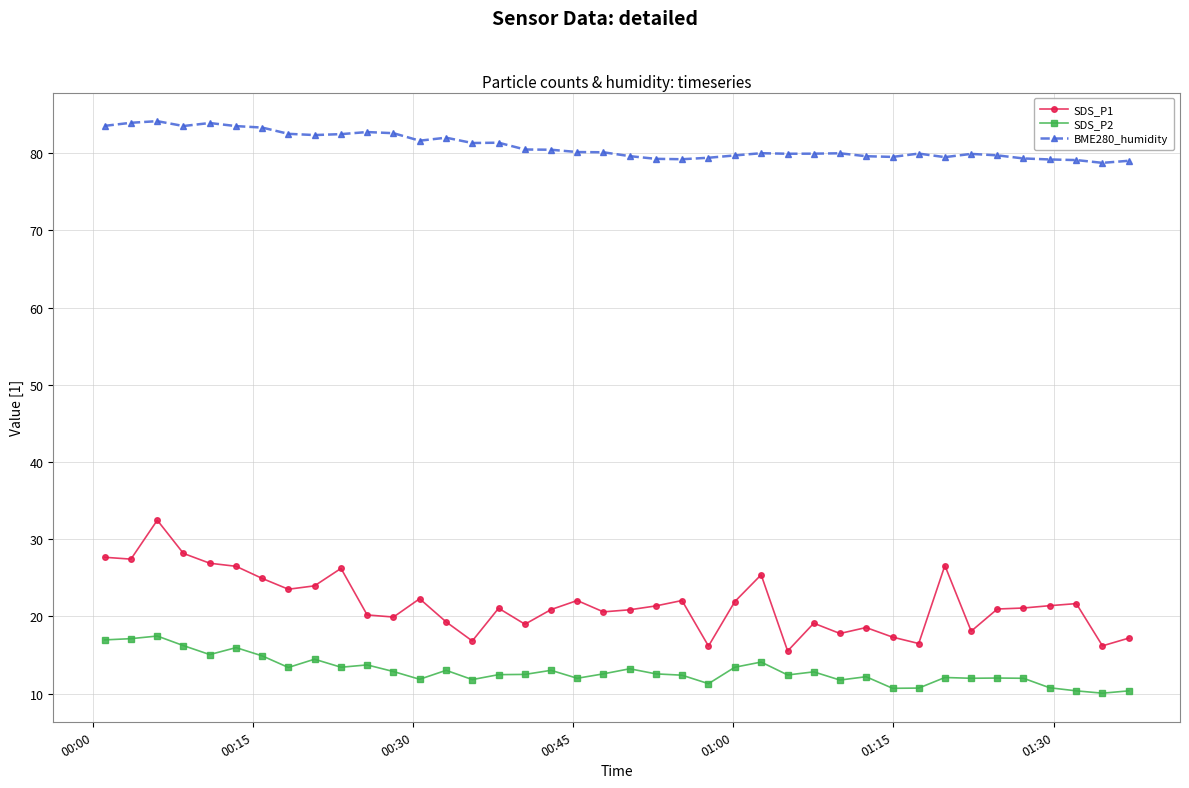

Rank the series by their maximum value, from highest to lowest.

BME280_humidity, SDS_P1, SDS_P2